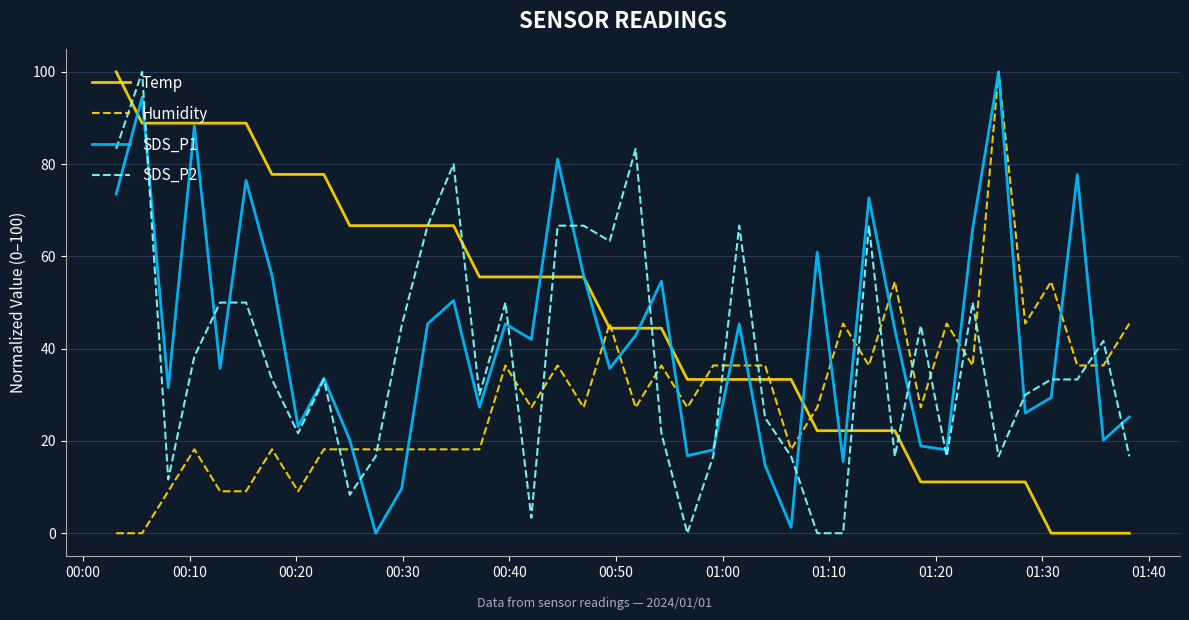

Rank the series by their average value, from highest to lowest.

Temp, SDS_P1, SDS_P2, Humidity